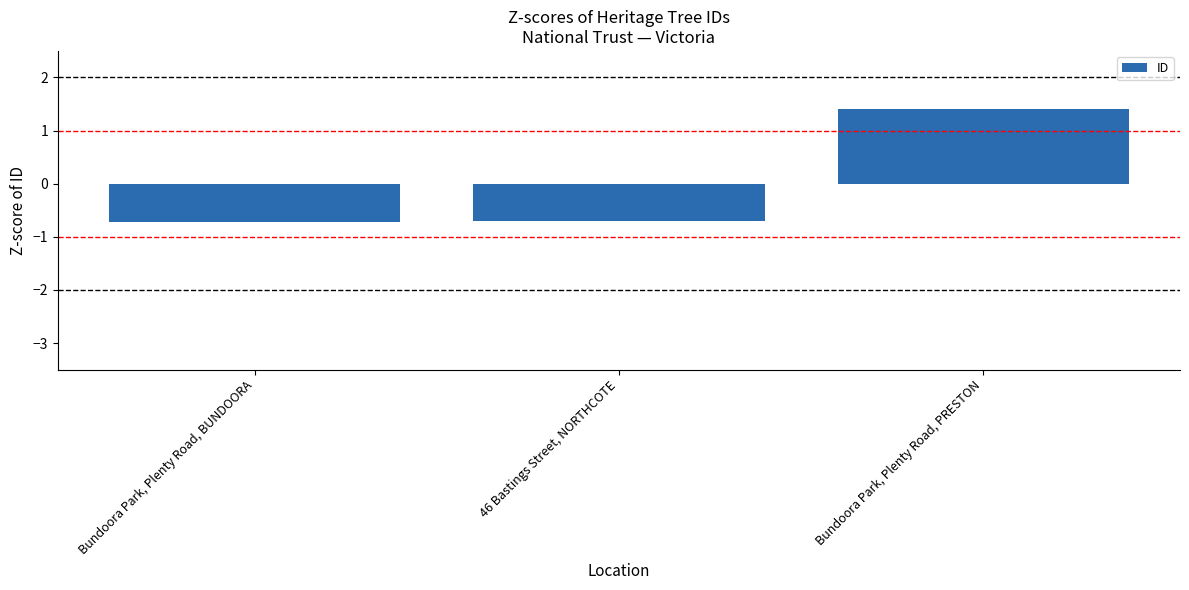

Which category has the highest value across all series?

Bundoora Park, Plenty Road, PRESTON